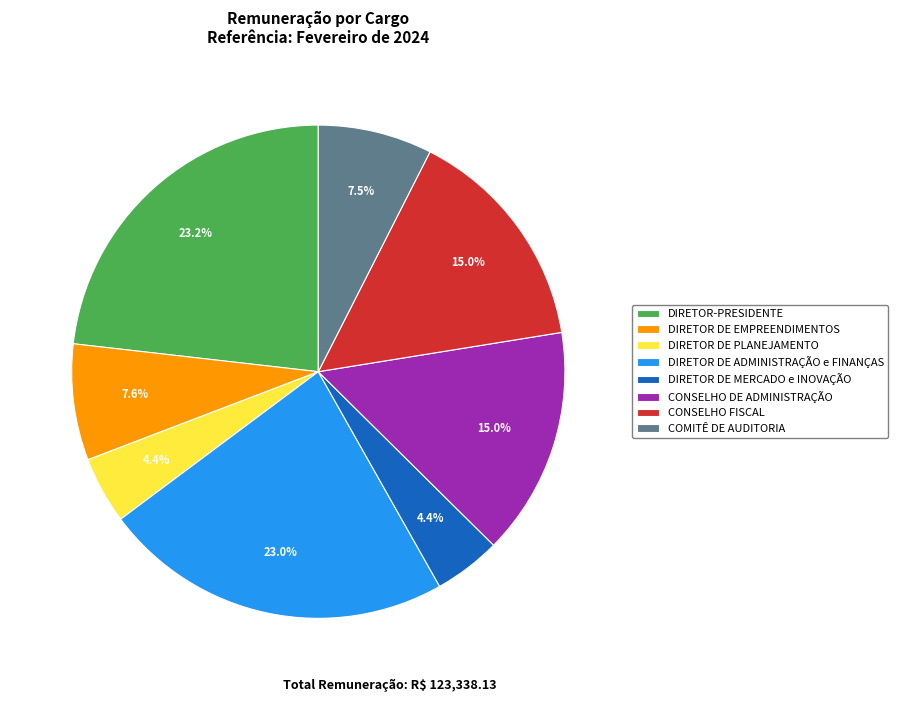

Between CONSELHO FISCAL and DIRETOR DE PLANEJAMENTO, which is larger?

CONSELHO FISCAL